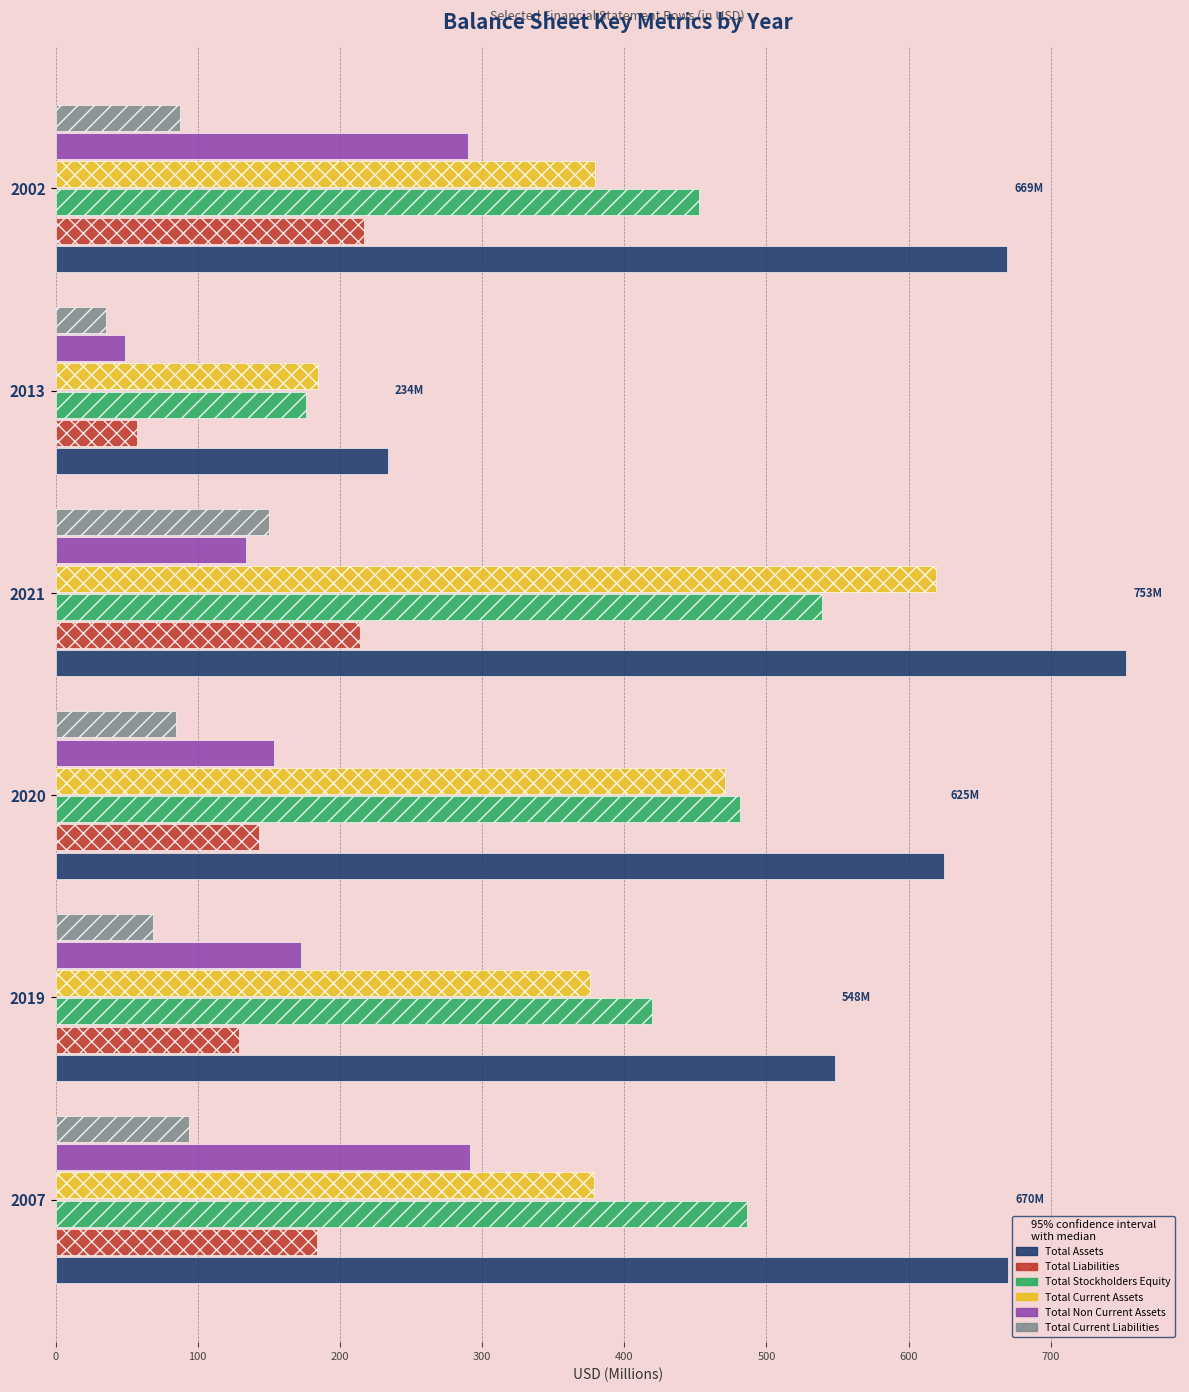

What is the minimum value for Total Assets?

233.5